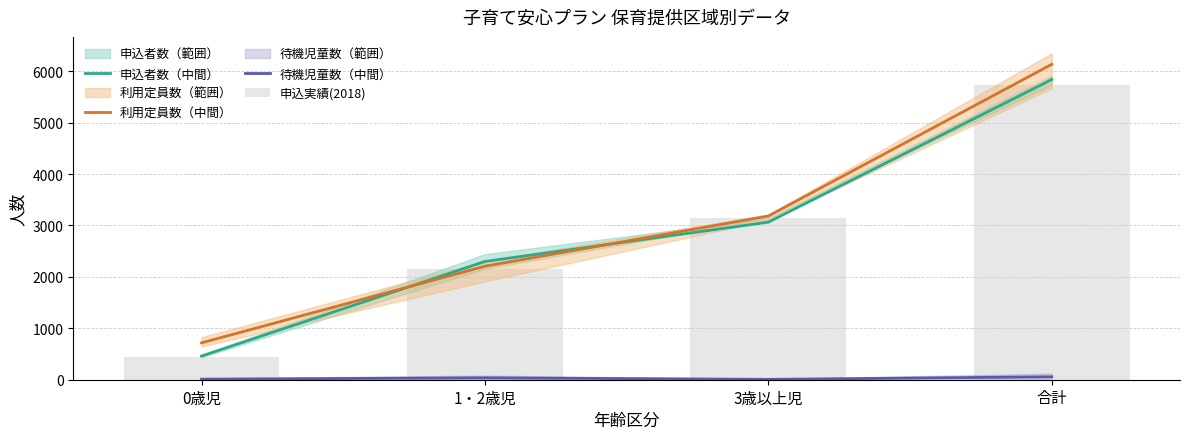

How many data points in 申込者数（中間） are above 3064?

1